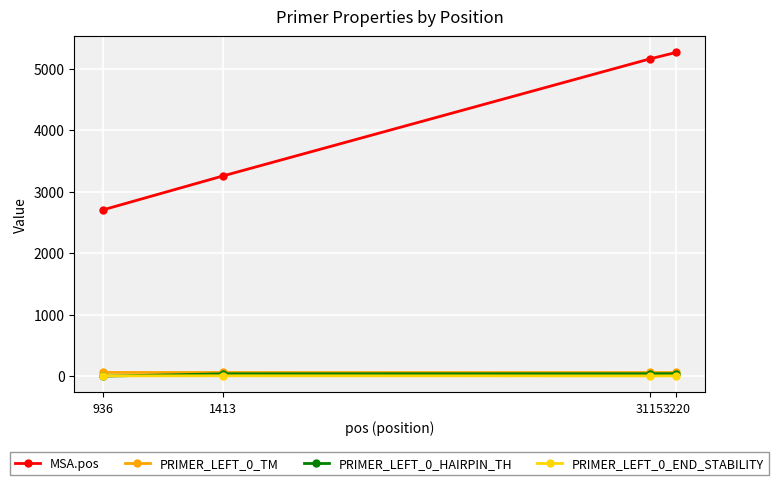

At how many categories does at least one series exceed 4276?

2